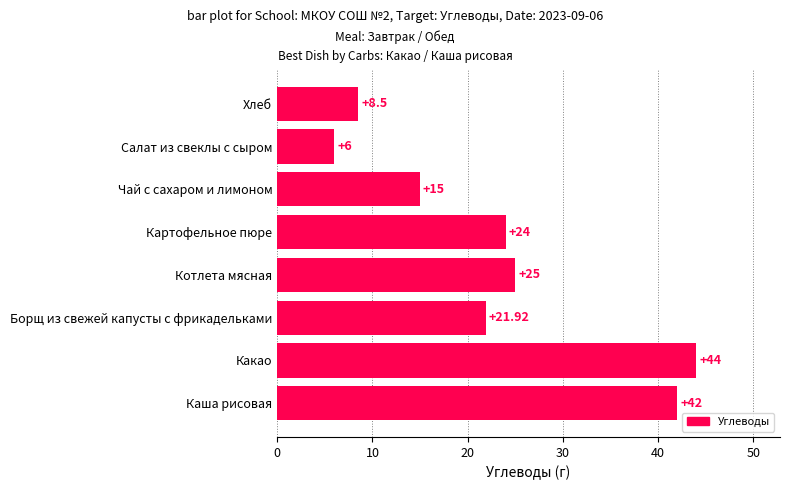

How many values are below 24?

4